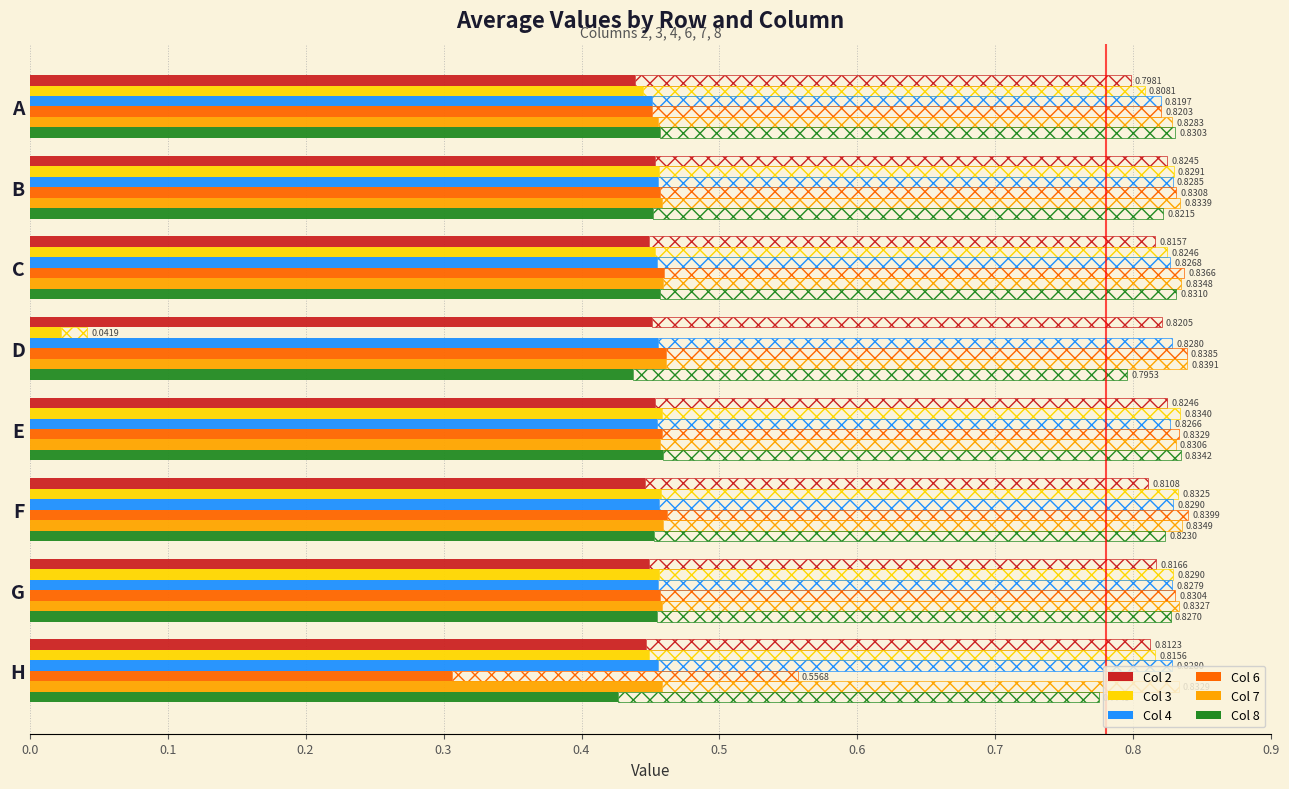

What is the value of the Col 8 bar at the 1st from the left?

0.5